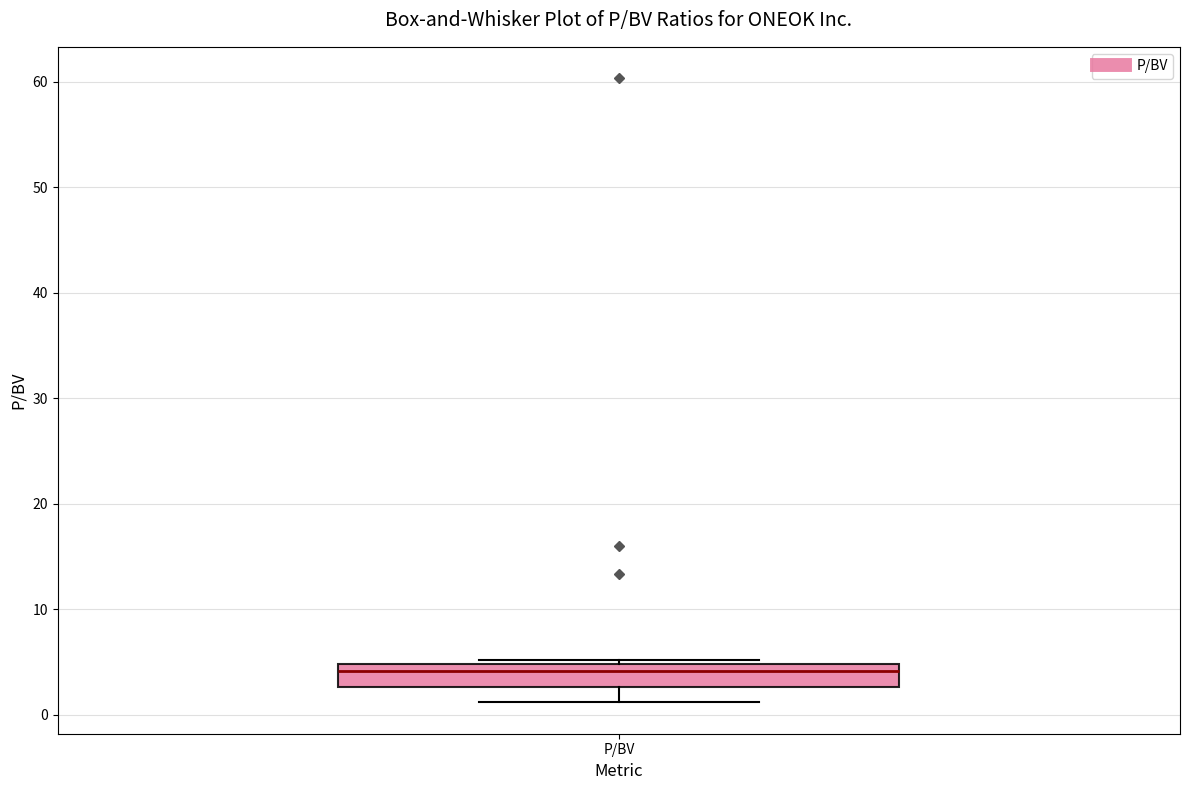

Where does the lower whisker of the box for P/BV end on the y-axis? The values are not printed on the chart, so give them approximately, as read against the axis.

1